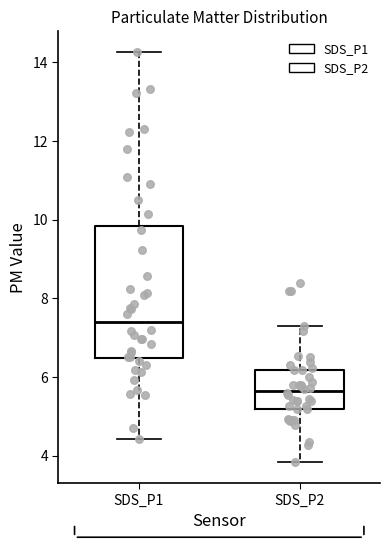

Reading left to right, transcribe this box plot: for each box, give where its median line is, the range the box spans, and where its two whiskers end, as read against the y-axis. The values are not printed on the chart, so give them approximately, as read against the axis.

SDS_P1: median 7.4, box 6.4 to 9.8, whiskers 4.4 to 14.2
SDS_P2: median 5.6, box 5.2 to 6.2, whiskers 3.8 to 7.4